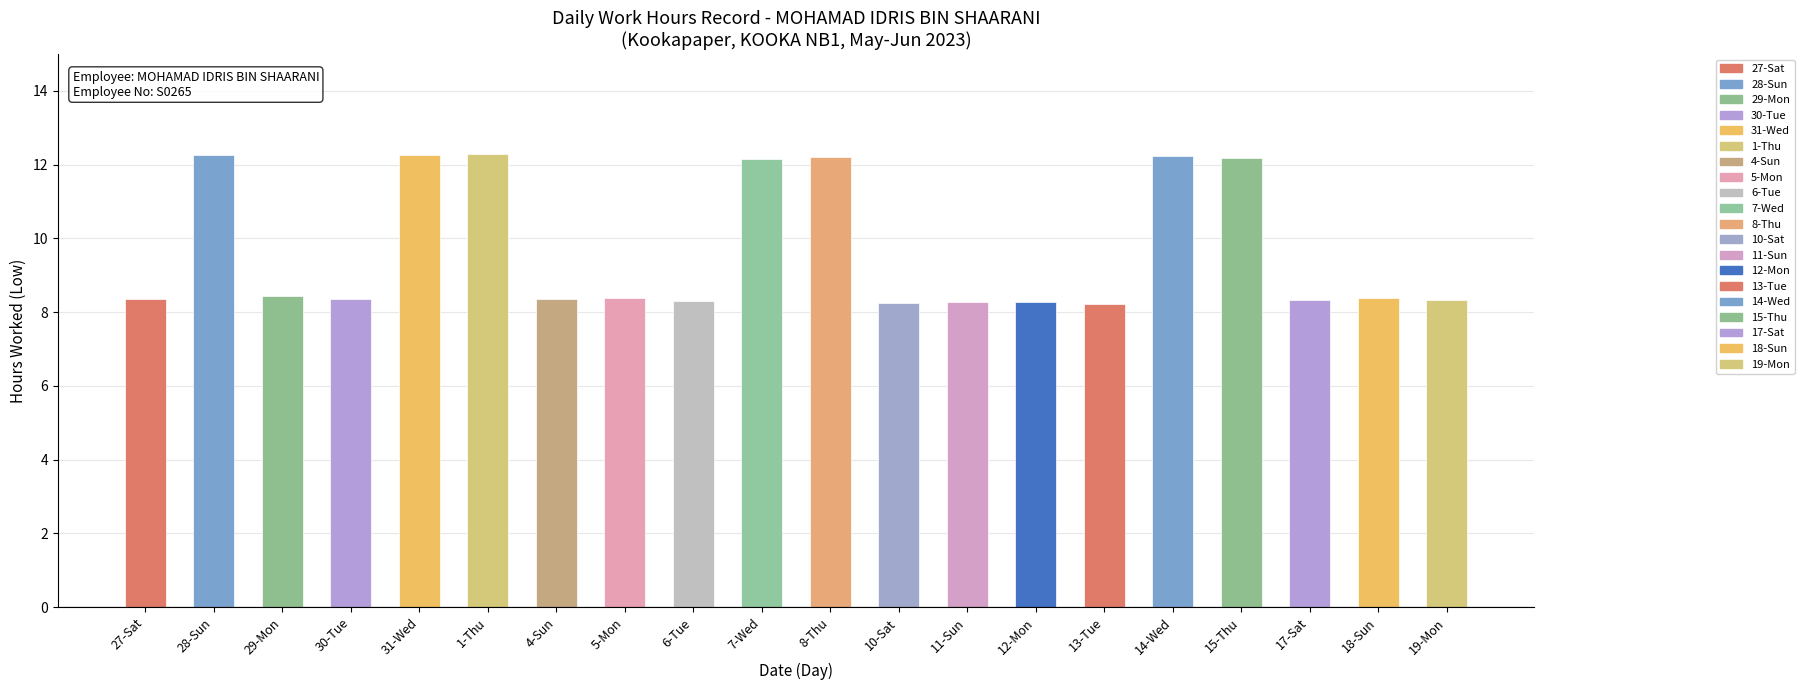

What is the average value?

9.7